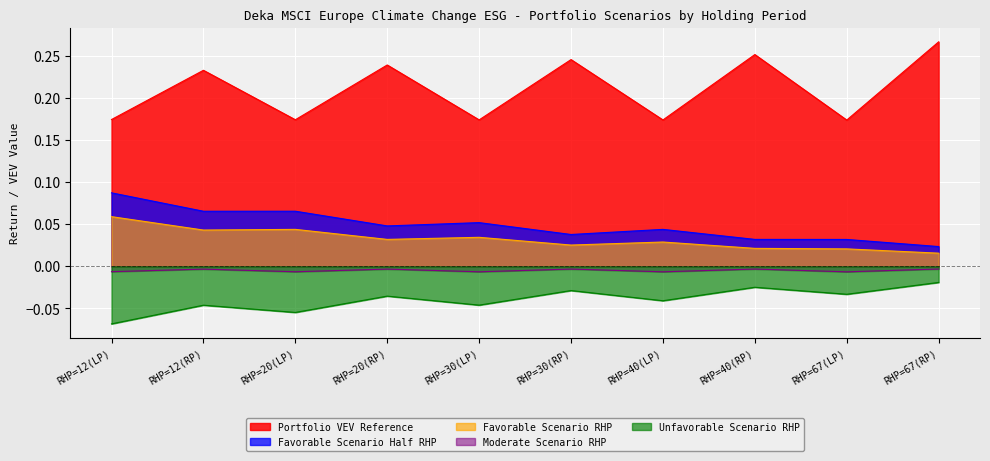

True or false: Favorable Scenario Half RHP and Portfolio VEV Reference intersect in this chart.

False